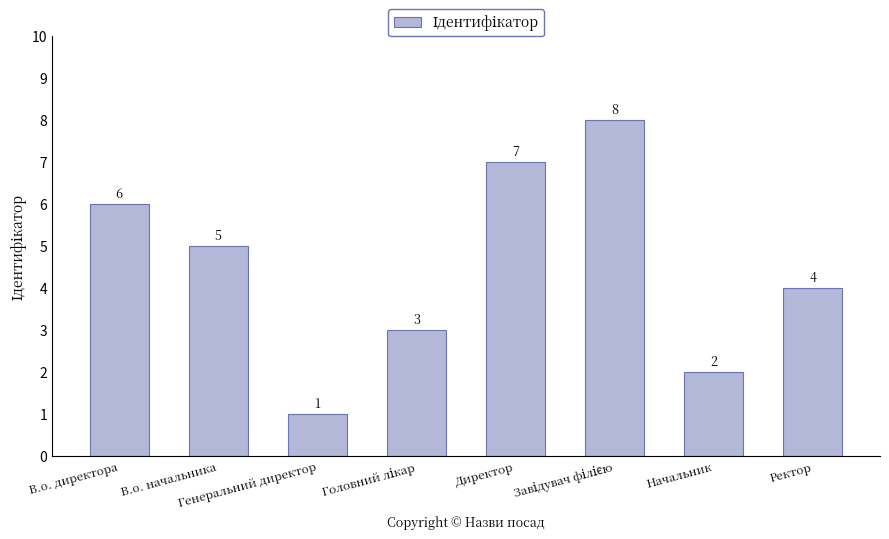

What is the difference between the maximum and minimum values?

7